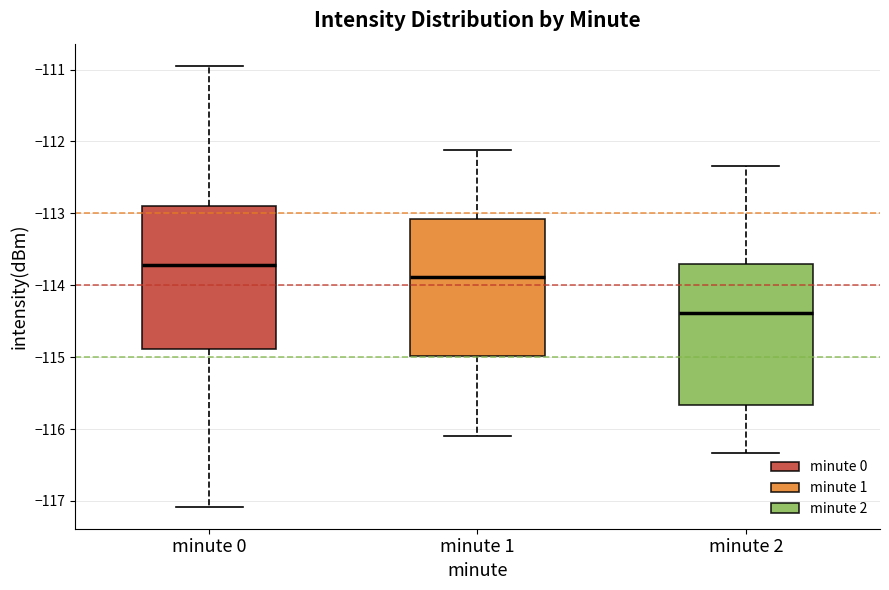

Reading left to right, read every box against the y-axis: the position of its median line, the range the box covers, and the ends of its whiskers. The values are not printed on the chart, so give them approximately, as read against the axis.

minute 0: median -113.7, box -114.9 to -112.9, whiskers -117.1 to -110.9
minute 1: median -113.9, box -115.0 to -113.1, whiskers -116.1 to -112.1
minute 2: median -114.4, box -115.7 to -113.7, whiskers -116.3 to -112.3